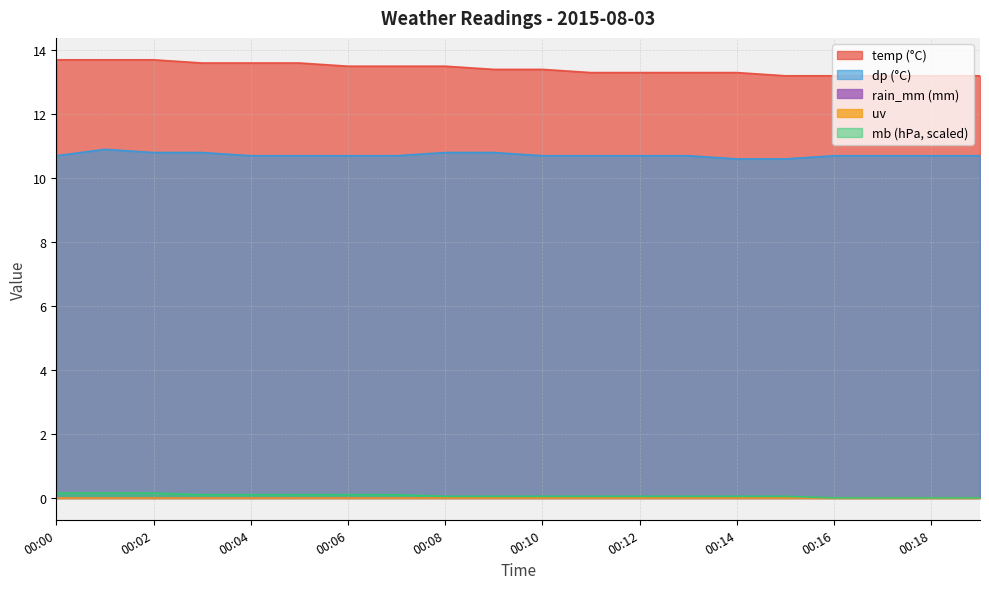

True or false: temp and mb intersect in this chart.

False